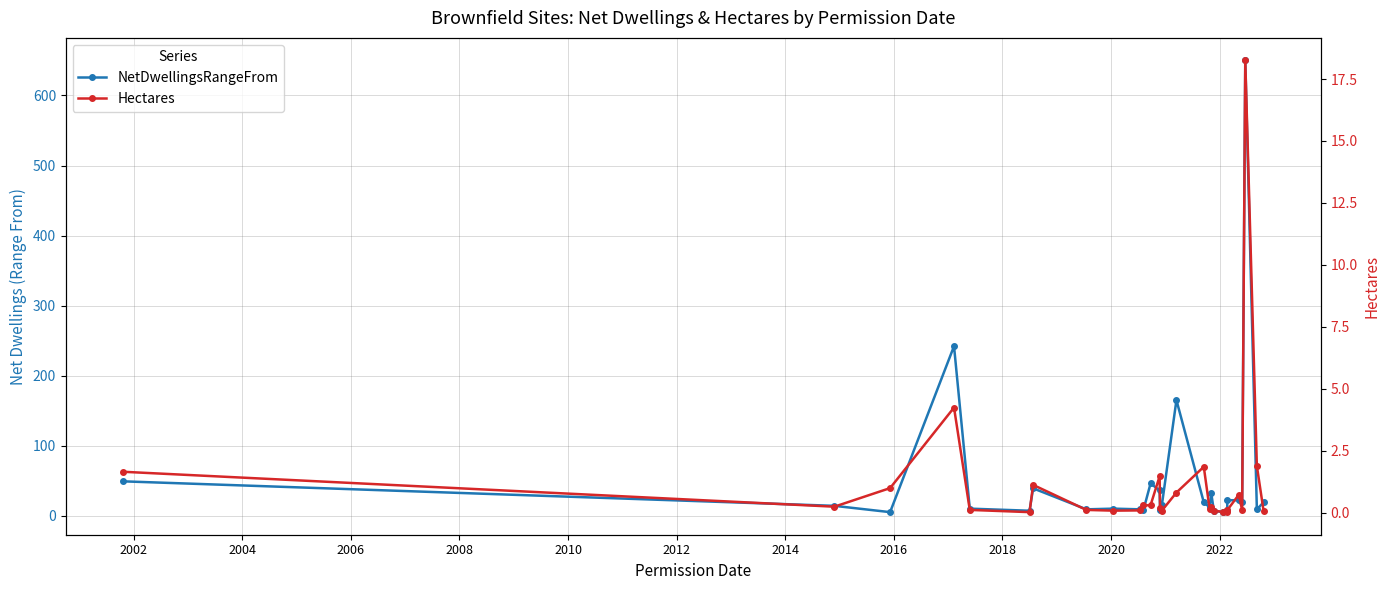

What is the minimum value for NetDwellingsRangeFrom?

5.0